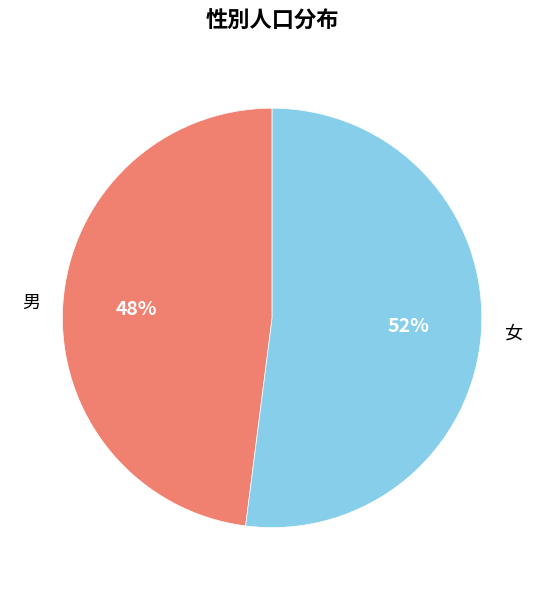

How many slices are in this pie chart?

2